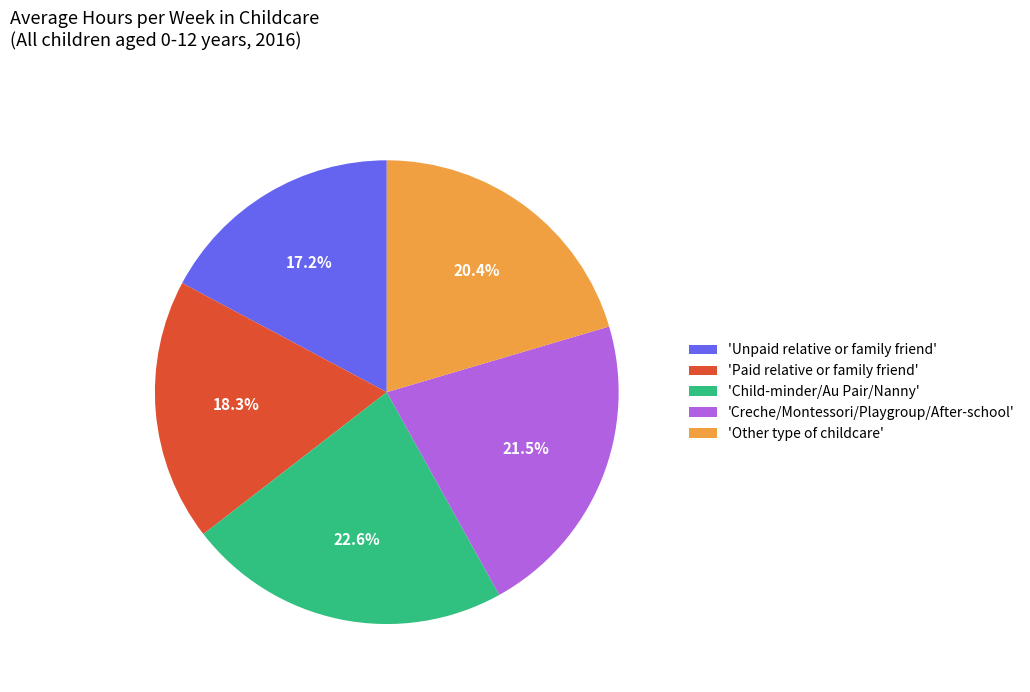

What is the ratio of the value at 'Other type of childcare' to the value at 'Child-minder/Au Pair/Nanny'?

0.9